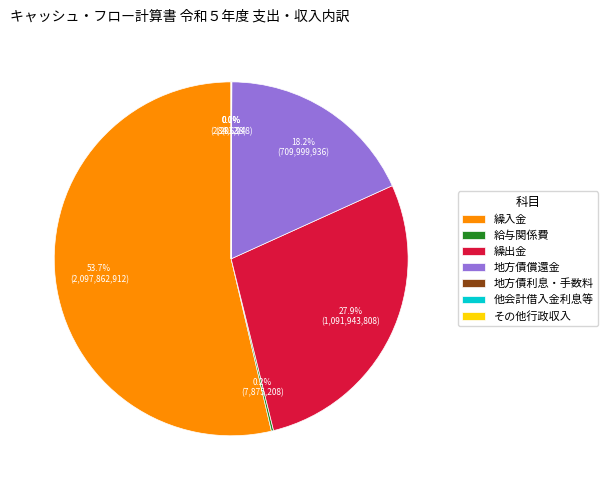

Does any single category account for the majority?

Yes